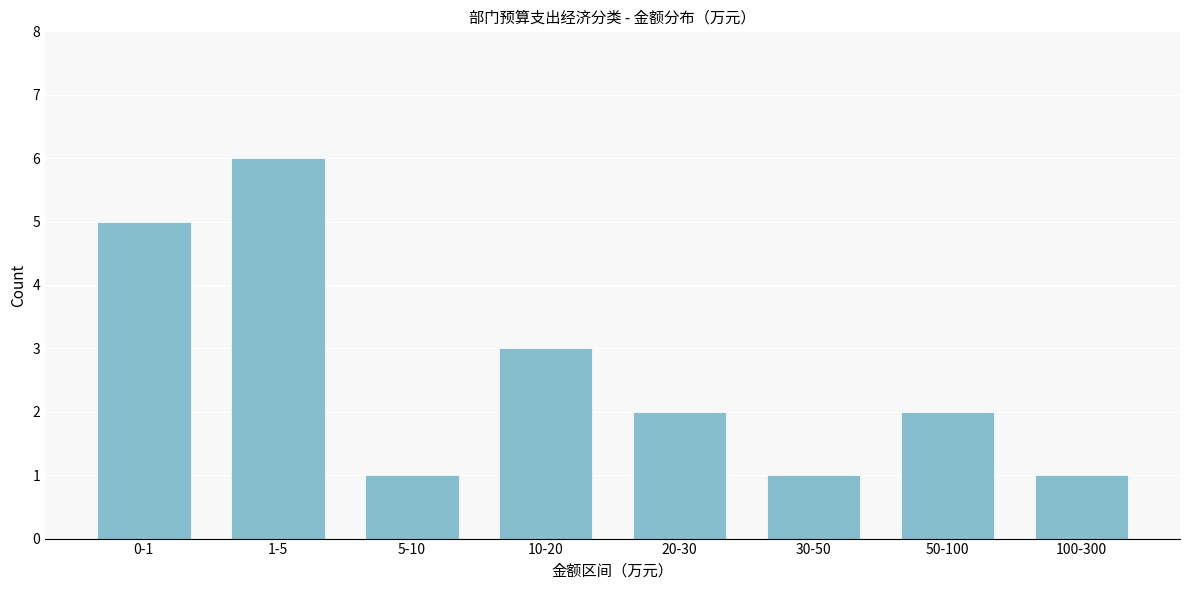

Reading left to right, transcribe all the data shown in this chart.

5	6	1	3	2	1	2	1